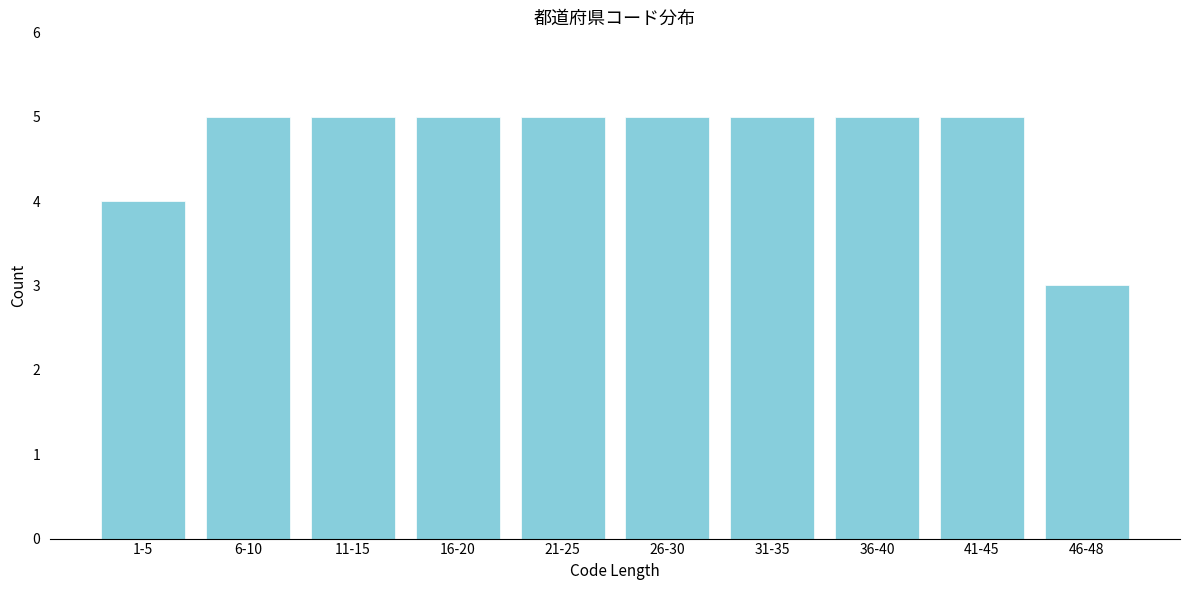

Reading left to right, extract all data points from this chart.

1-5=4	6-10=5	11-15=5	16-20=5	21-25=5	26-30=5	31-35=5	36-40=5	41-45=5	46-48=3